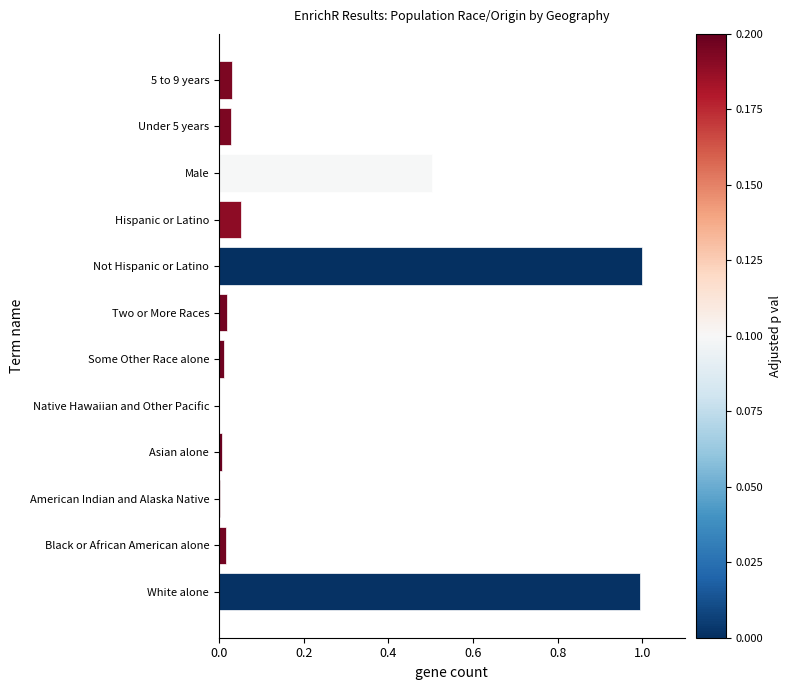

What is the approximate value at Not Hispanic or Latino?

1.0